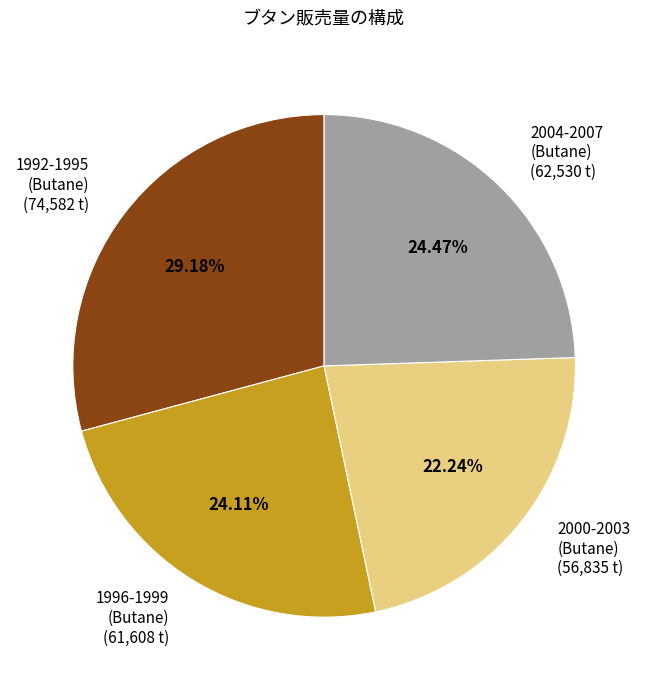

Is there any slice that represents more than half of the pie?

No